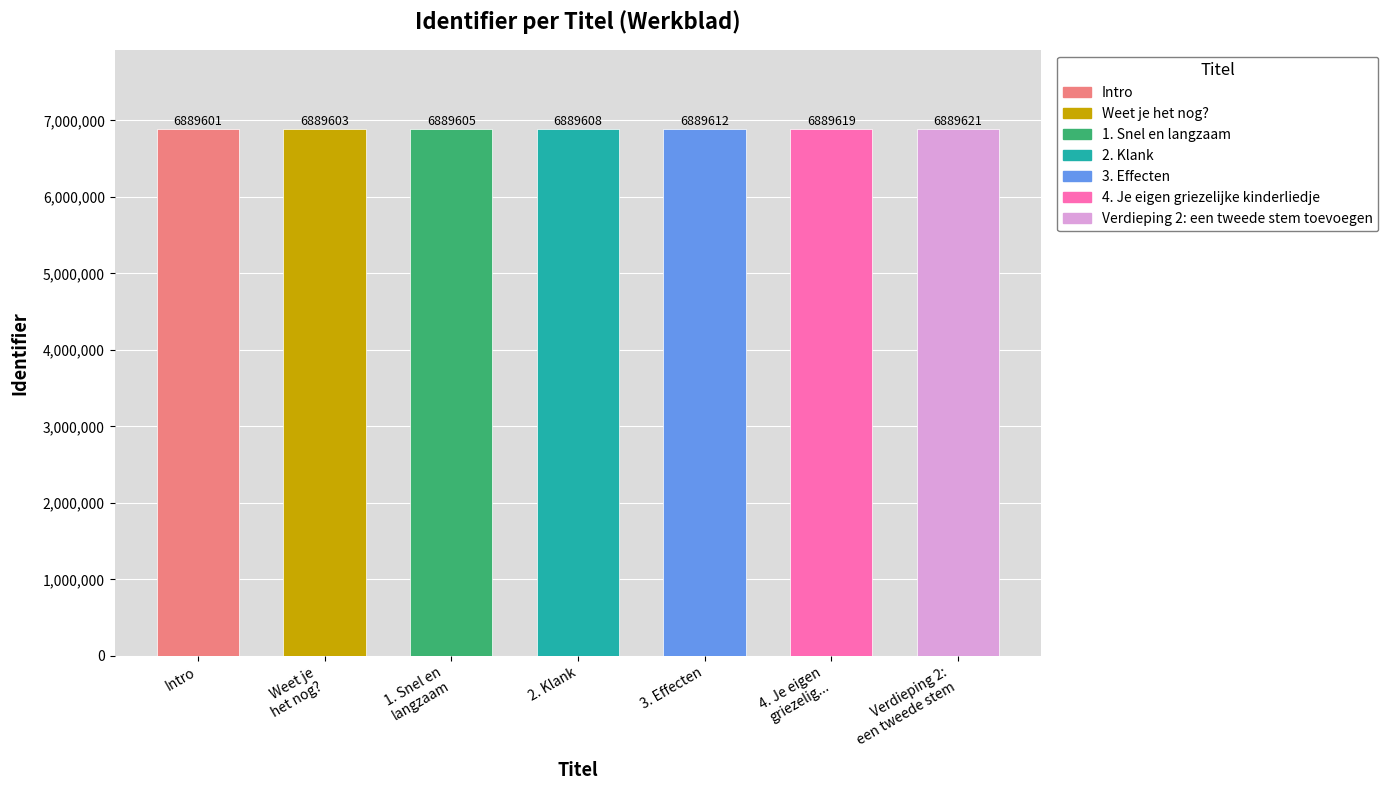

At which label is the value closest to 6889611?

3. Effecten